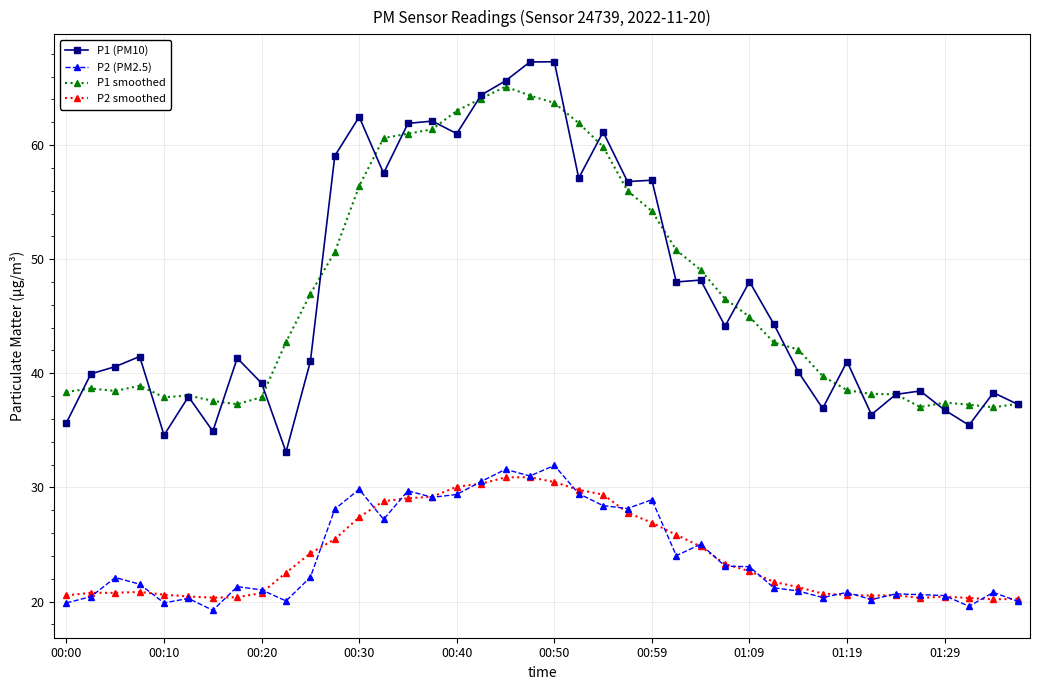

True or false: P1 (PM10) and P2 smoothed intersect in this chart.

False